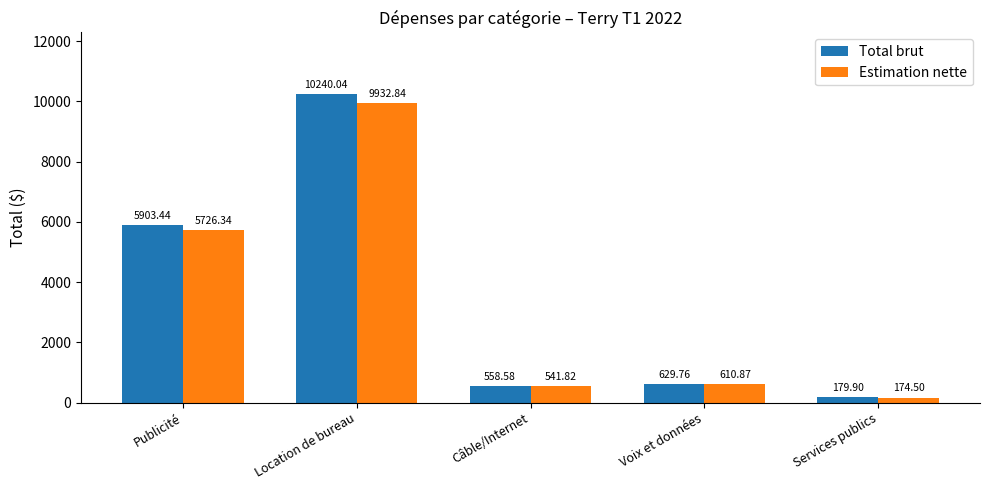

Reading right to left, extract all data points from this chart.

Total brut: 179.9	629.8	558.6	10240.0	5903.4
Estimation nette: 174.5	610.9	541.8	9932.8	5726.3